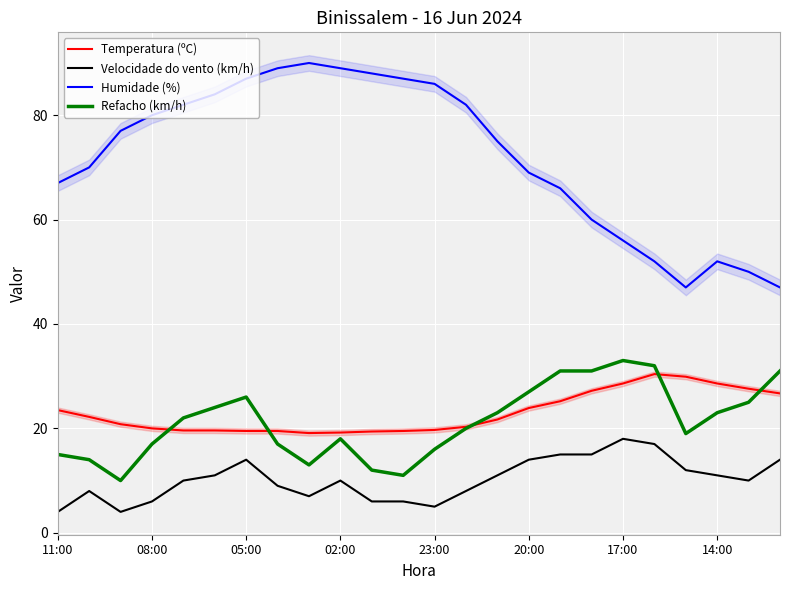

What is the highest value of the Velocidade do vento (km/h) series?

18.0